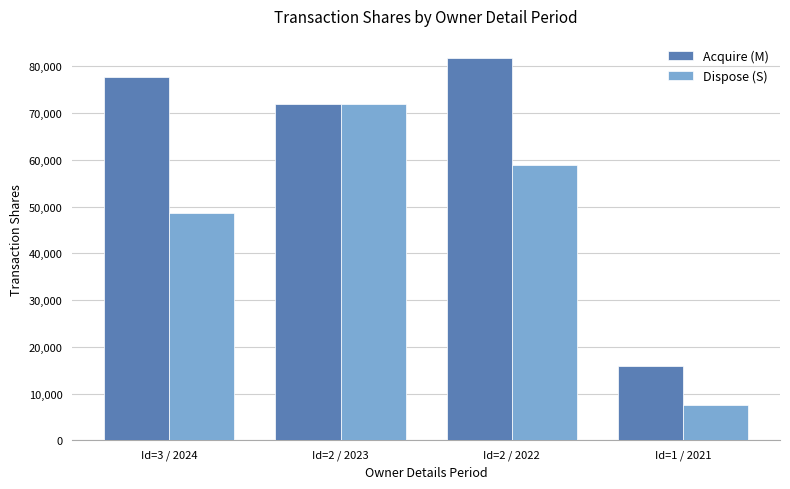

The value of Dispose (S) at Id=2 / 2023 is 43174. True or false?

False